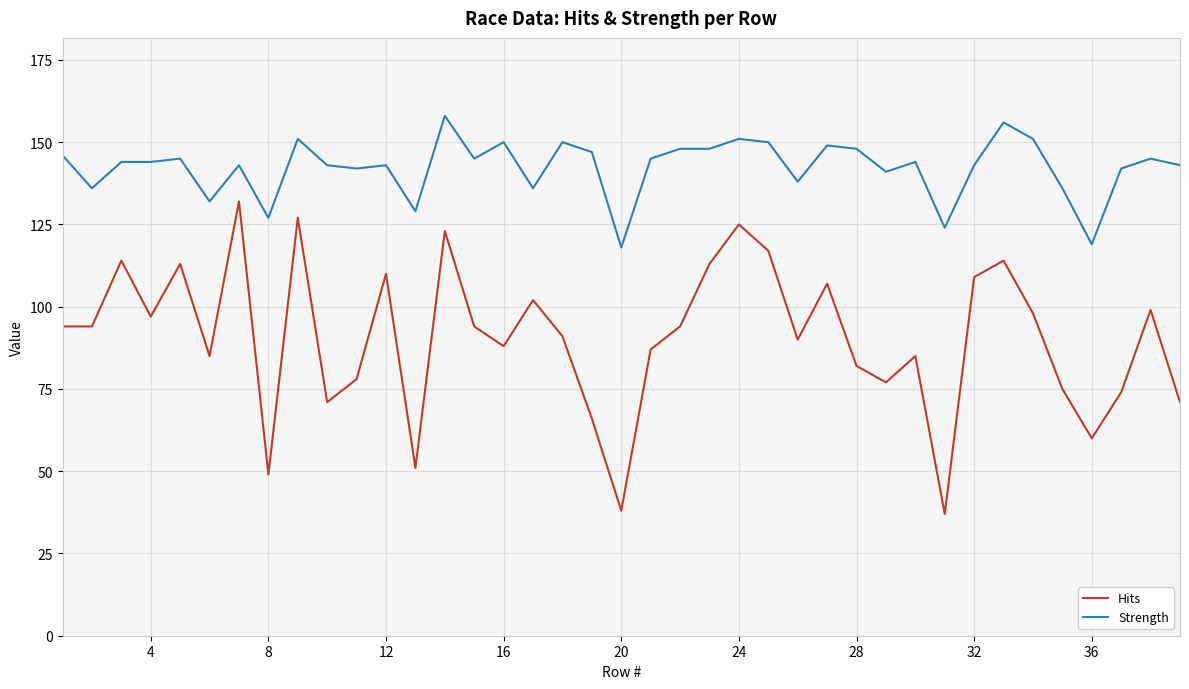

How many lines are shown in the chart?

2